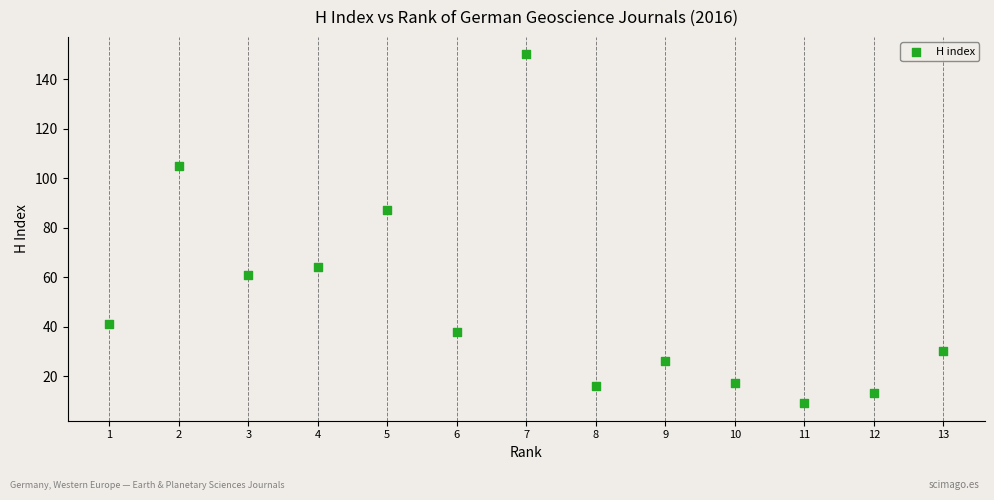

What is the range of X values (max minus min)?

12